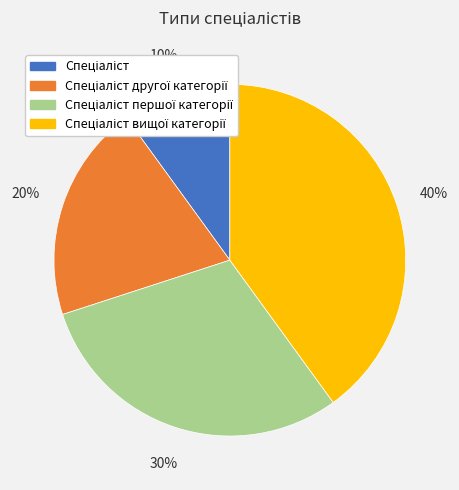

Is there a majority slice in this chart?

No